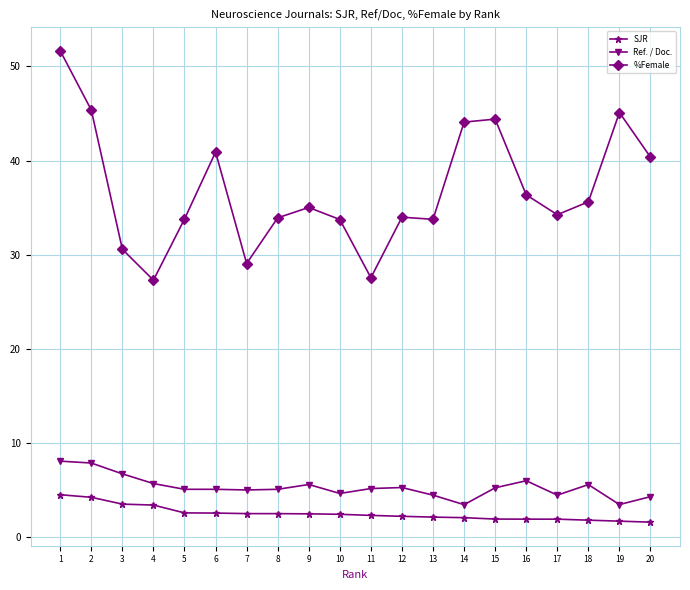

What is the highest value of the SJR series?

4.5